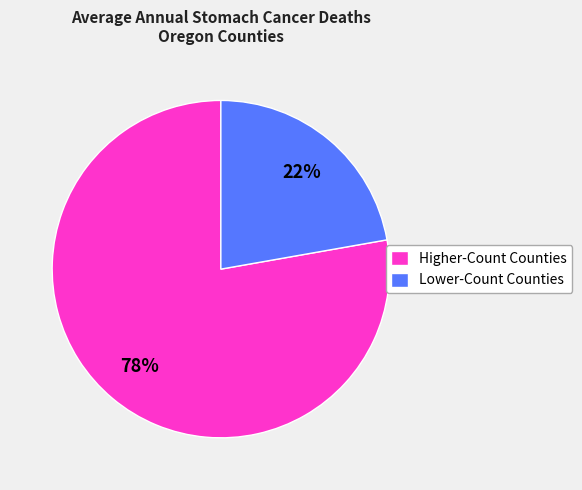

Count the number of slices in the pie.

2